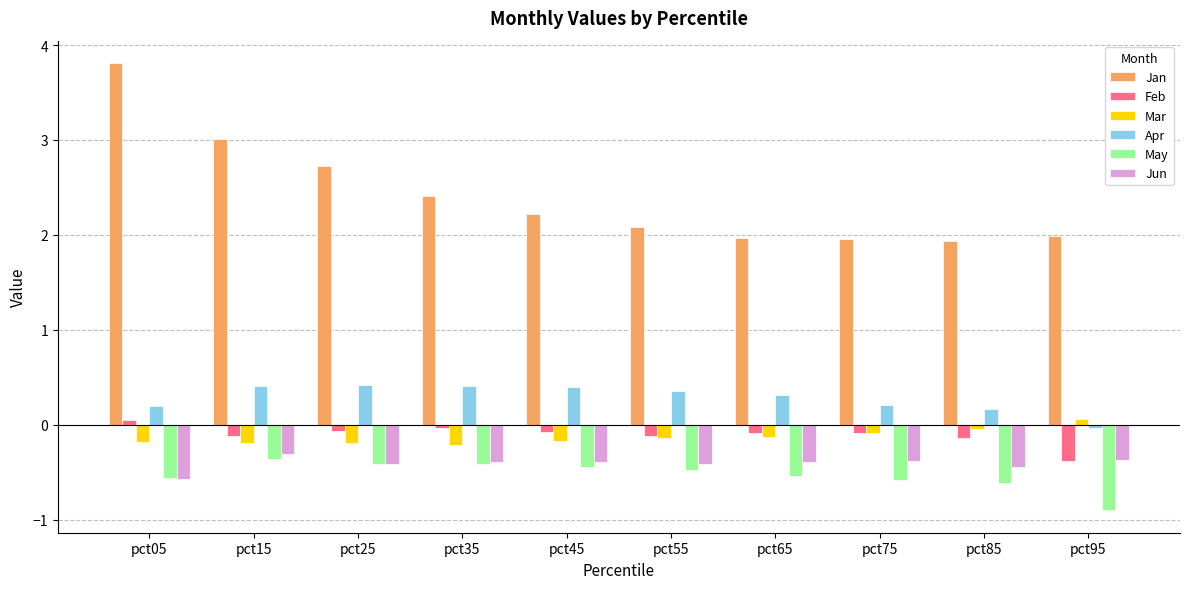

Which series has the largest total across all categories?

Jan